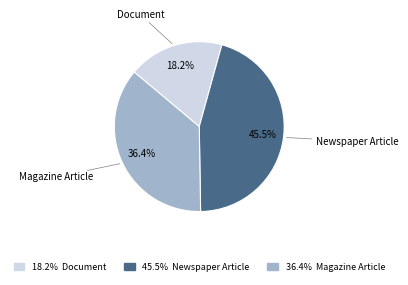

What is the ratio of the value at Magazine Article to the value at Document?

2.0